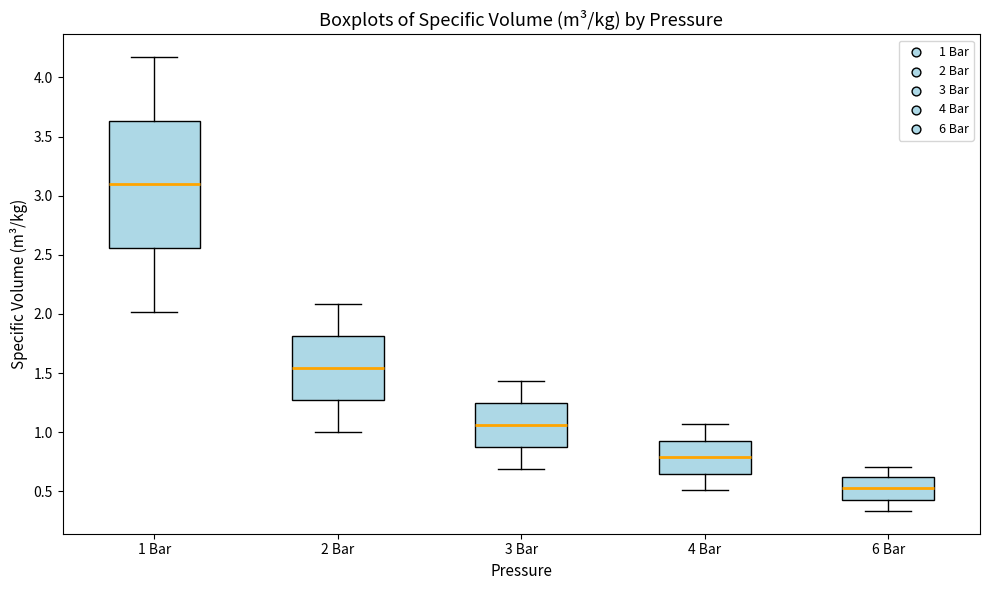

Where is the upper edge of the box for 2 Bar on the y-axis? The values are not printed on the chart, so give them approximately, as read against the axis.

1.80